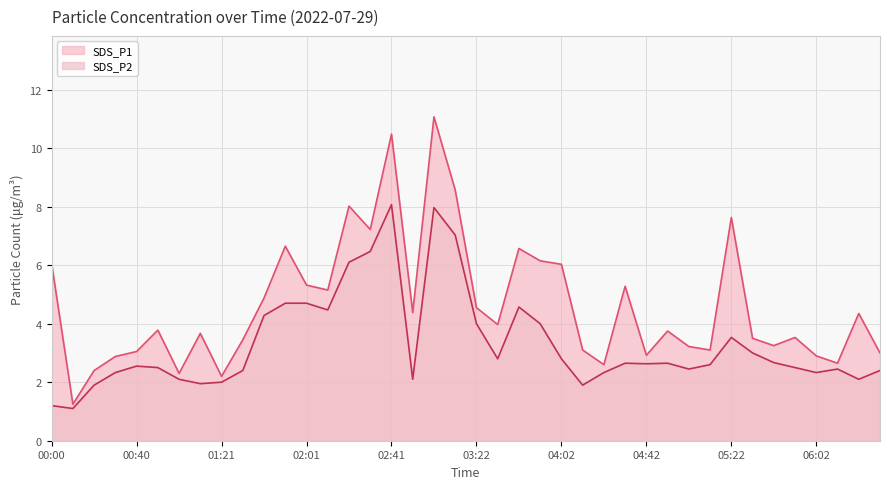

How many lines are shown in the chart?

2